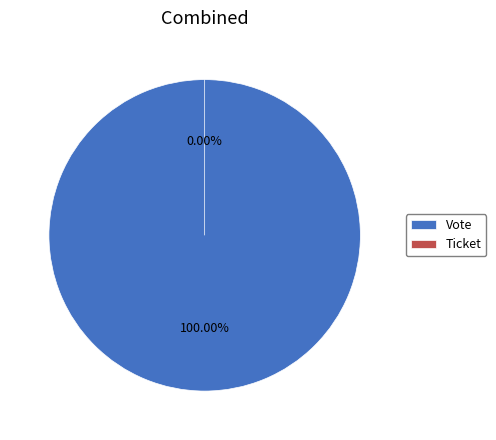

To the nearest percent, what is the combined percentage of Ticket and Vote?

100%